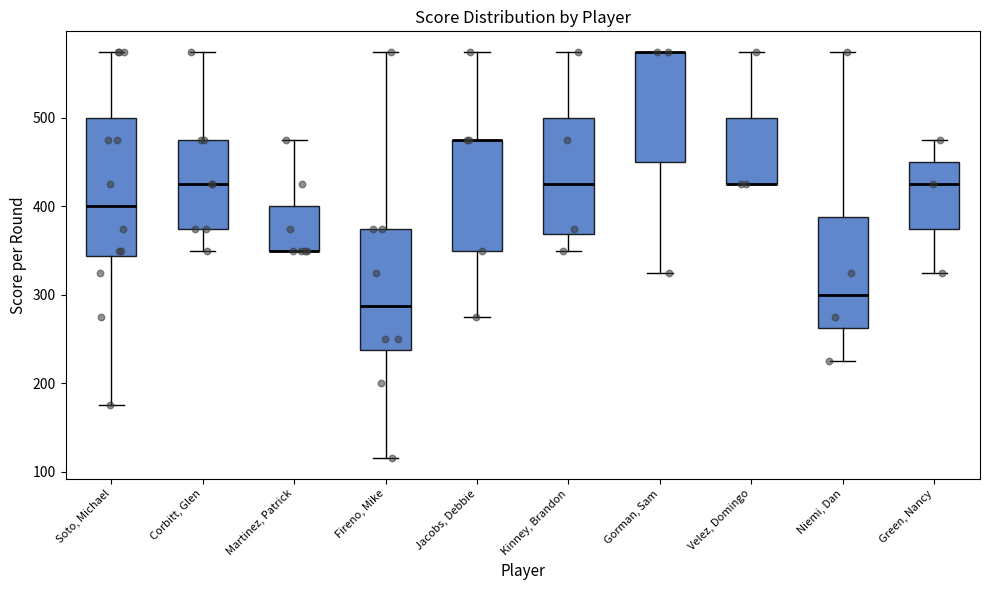

Comparing the boxes themselves (not the whiskers), which one is the tallest?

Soto, Michael